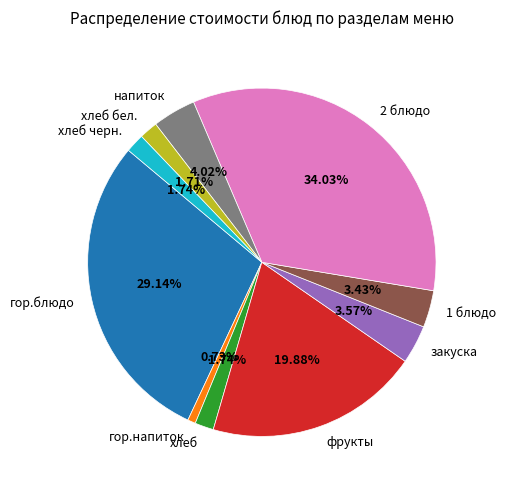

What percentage do 1 блюдо and гор.напиток together represent?

4.2%